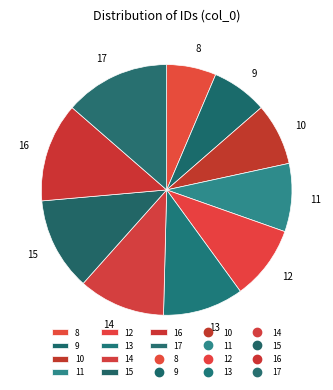

How many segments does this pie chart have?

10